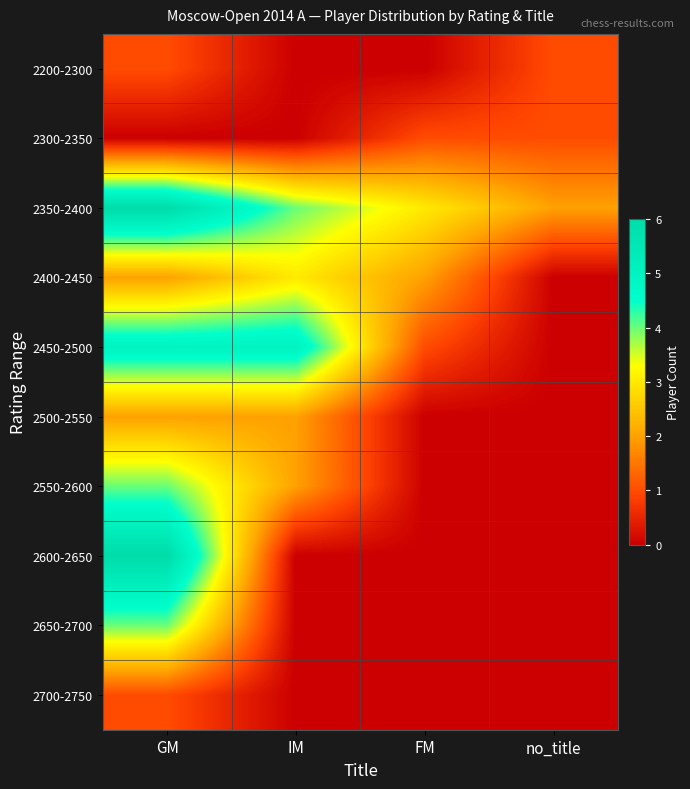

Which has a higher value, IM or GM?

GM